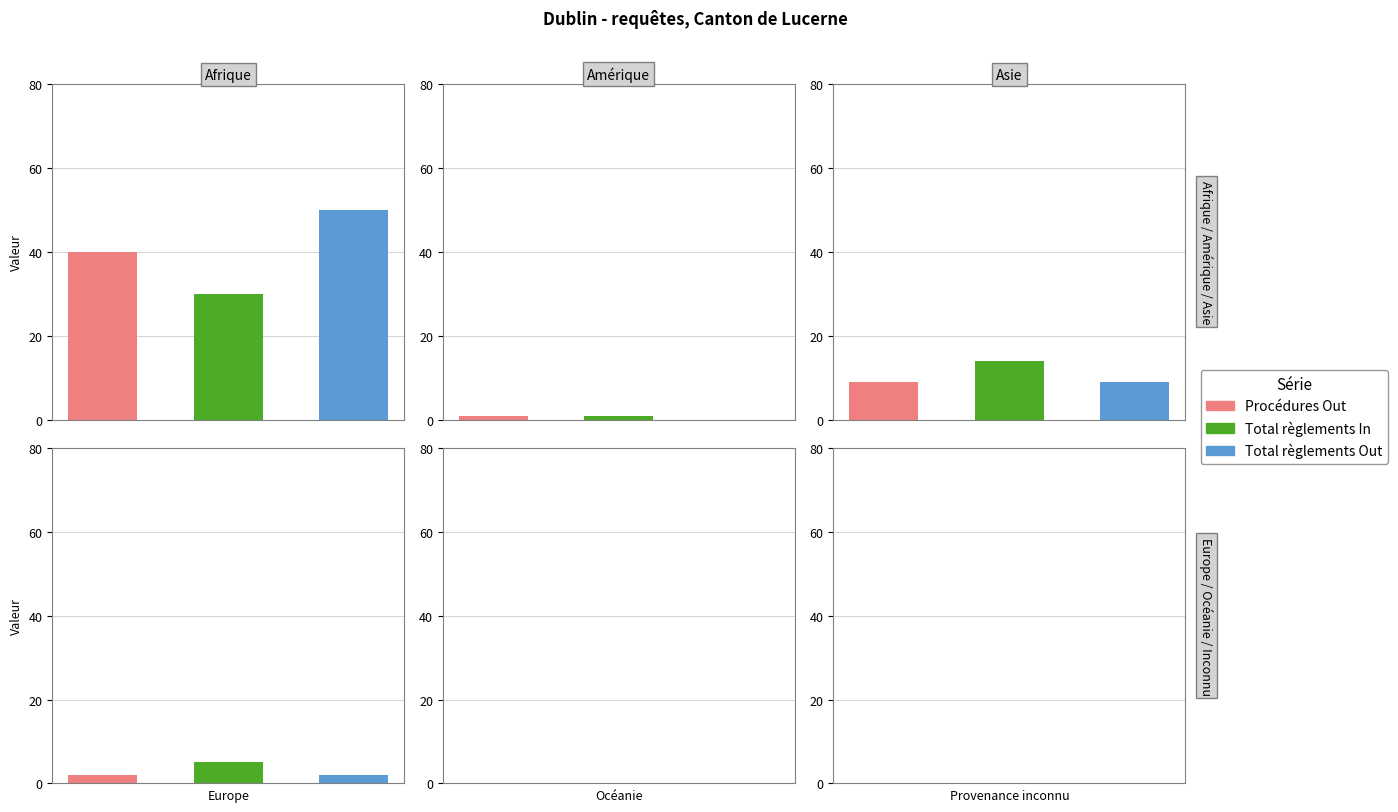

The Total règlements In series shows 0 at Océanie. True or false?

True